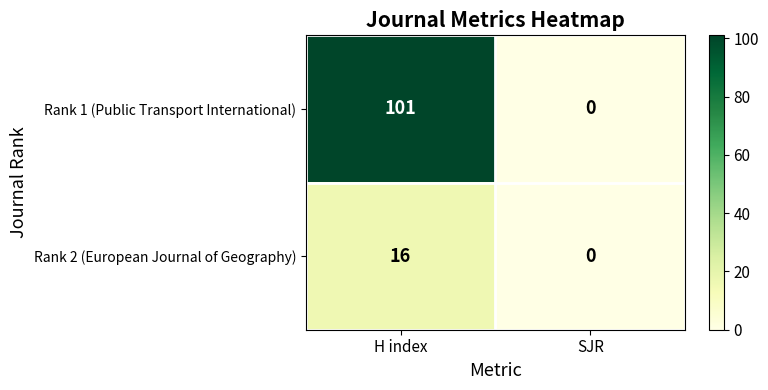

Reading left to right, extract all data points from this chart.

Rank 1 (Public Transport International): H index=101	SJR=0
Rank 2 (European Journal of Geography): H index=16	SJR=0